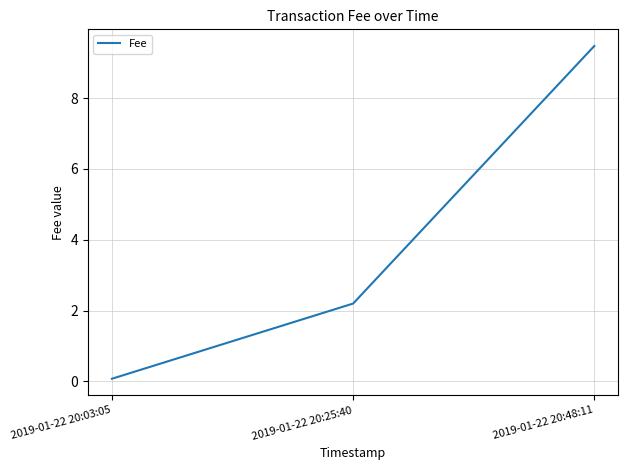

How many values are below 2?

1